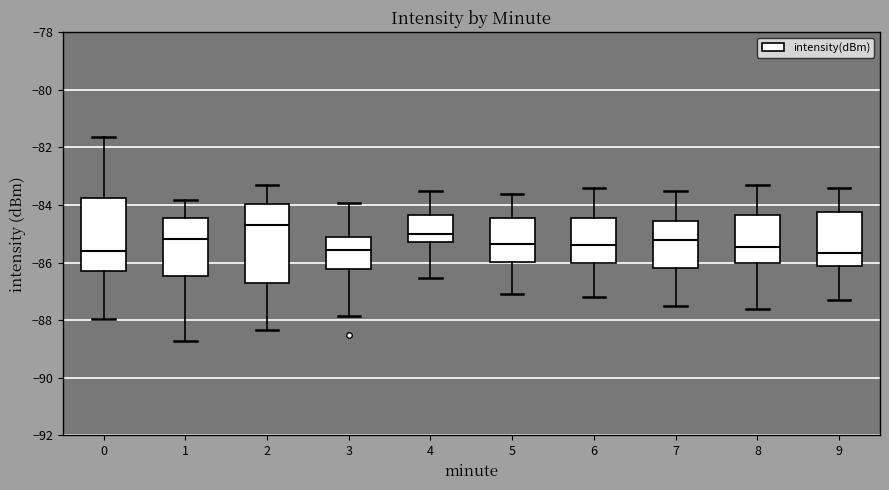

Where does the upper whisker of the box at x = 4 end on the y-axis? The values are not printed on the chart, so give them approximately, as read against the axis.

-83.4